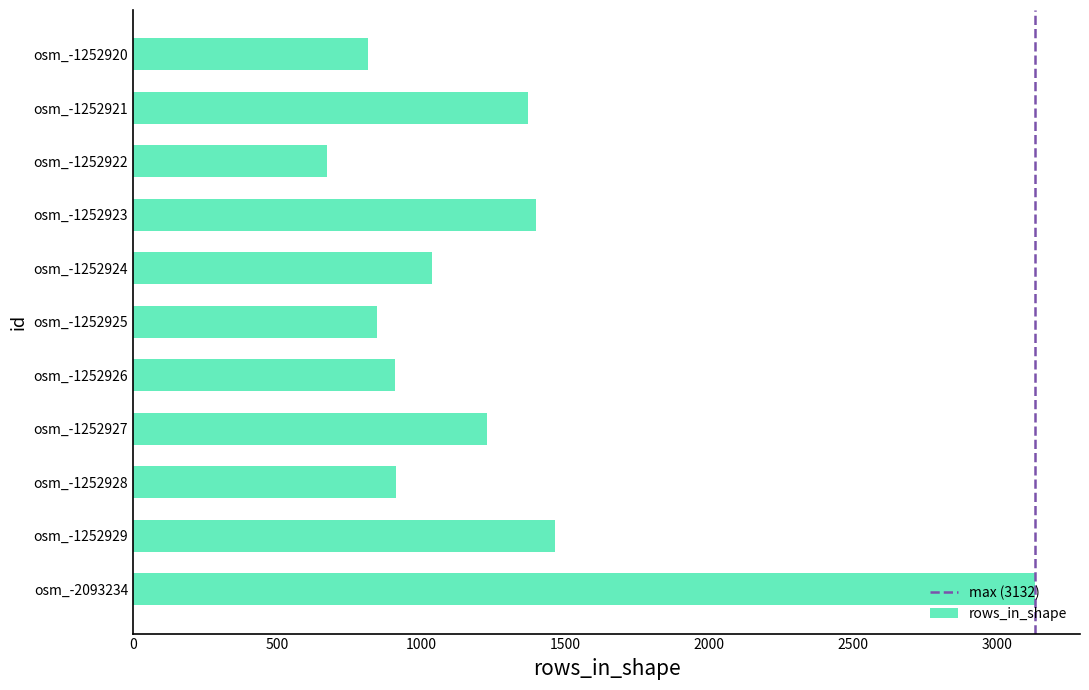

Which label corresponds to the smallest value in the chart?

osm_-1252922